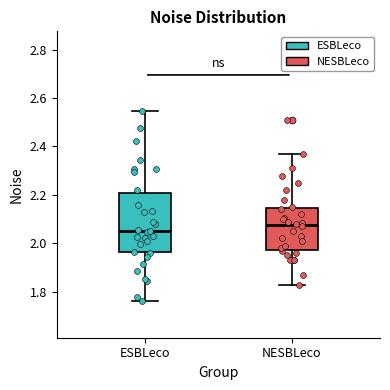

Comparing the boxes themselves (not the whiskers), which one is the tallest?

ESBLeco